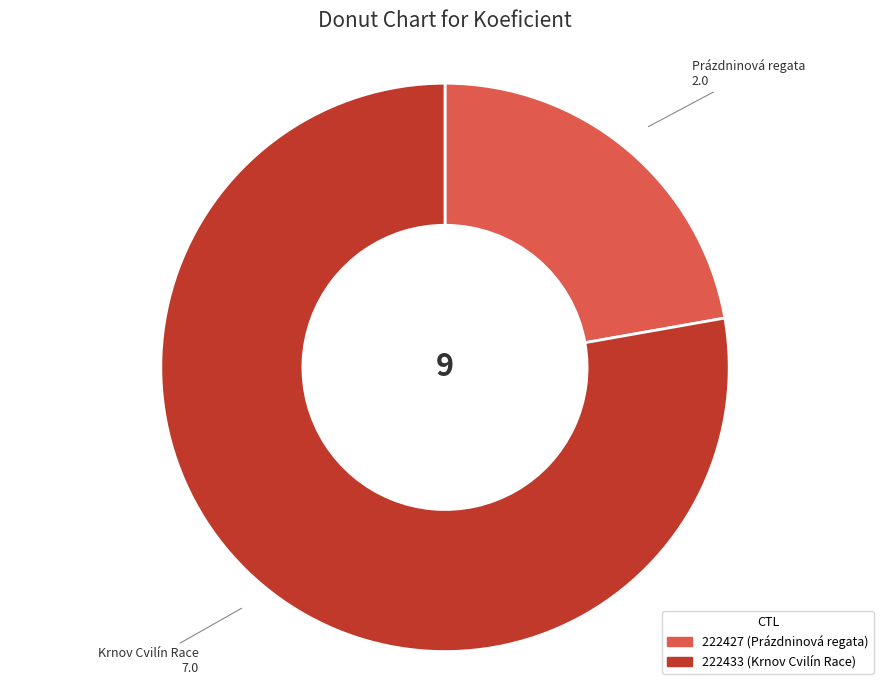

Combined, do 222427 and 222433 account for over 50%?

Yes